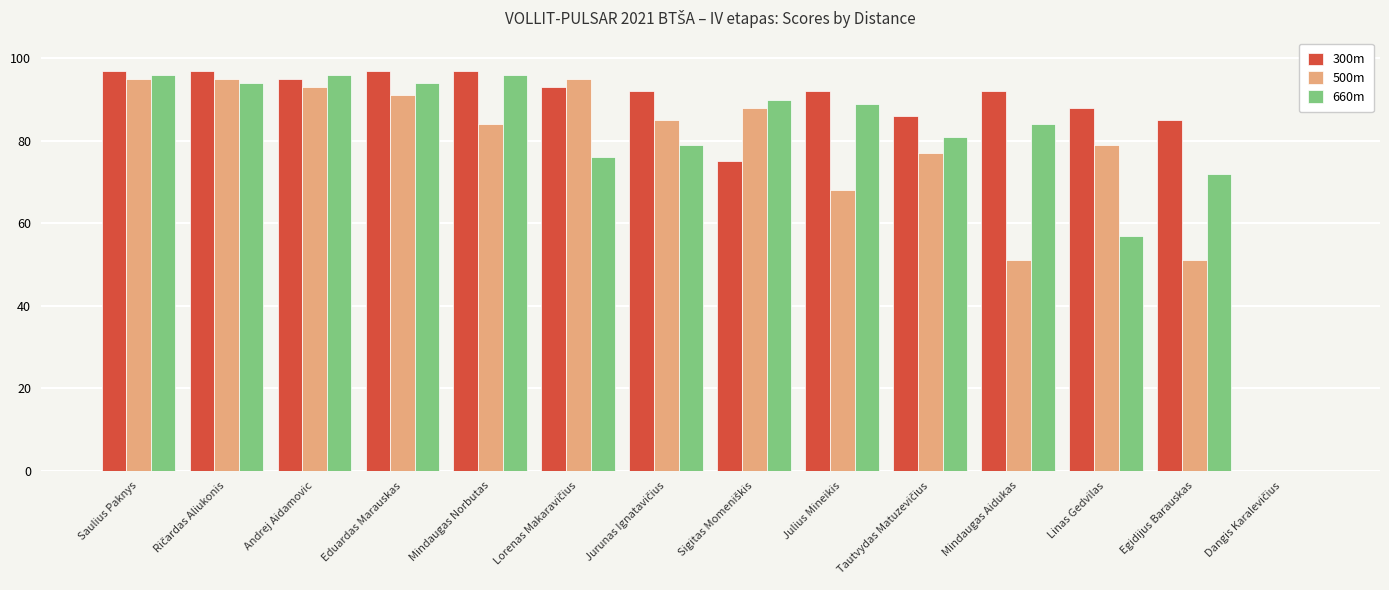

The value of 500m at Mindaugas Norbutas is 118. True or false?

False